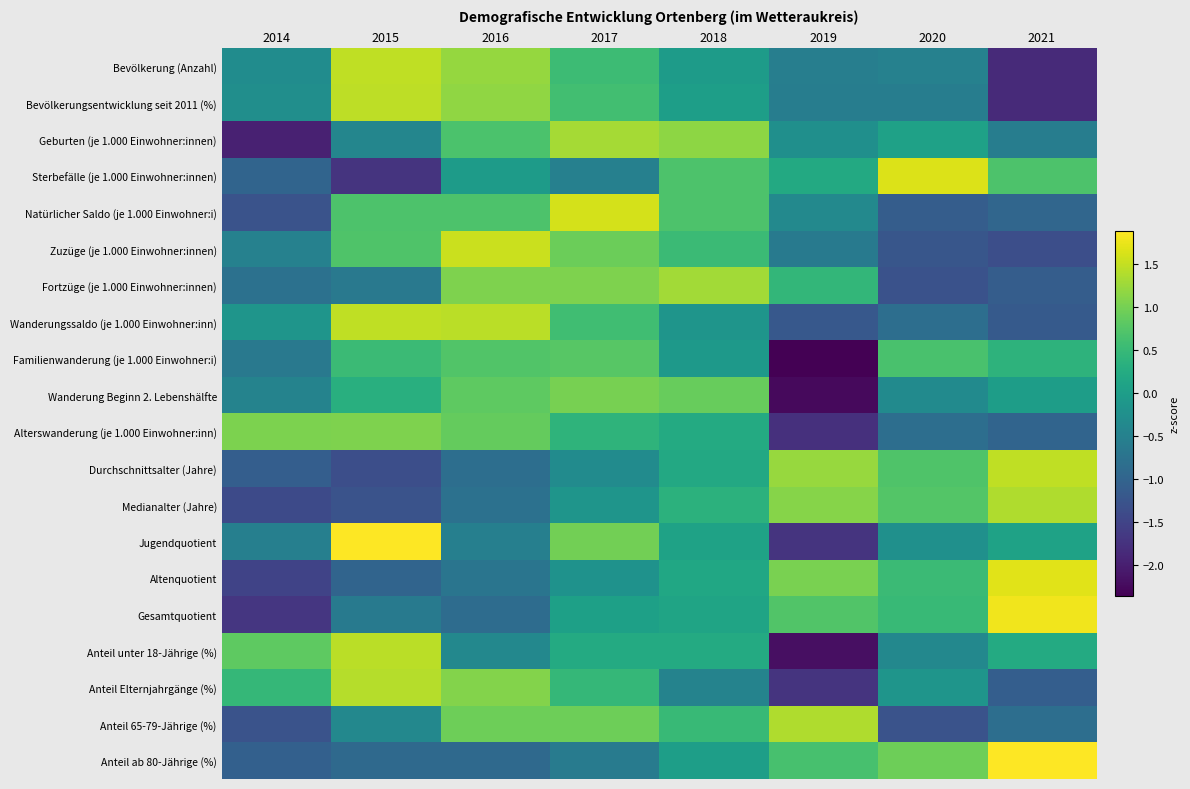

Between 2017 and 2021, which is larger?

2017